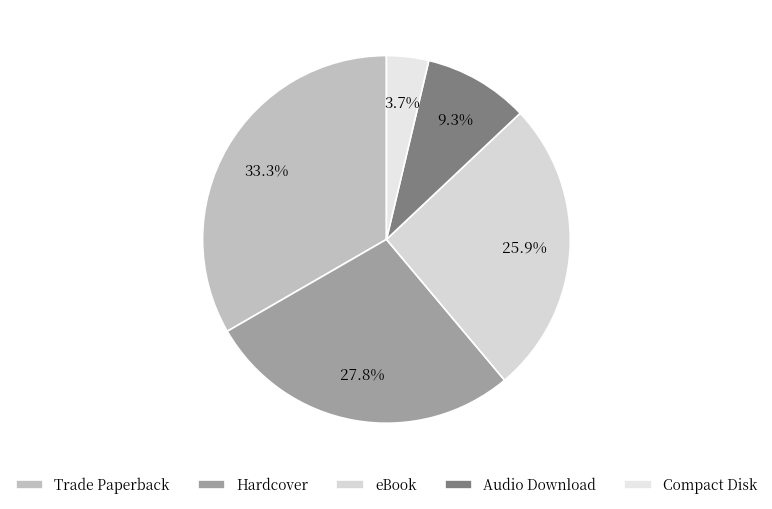

Does any single category account for the majority?

No